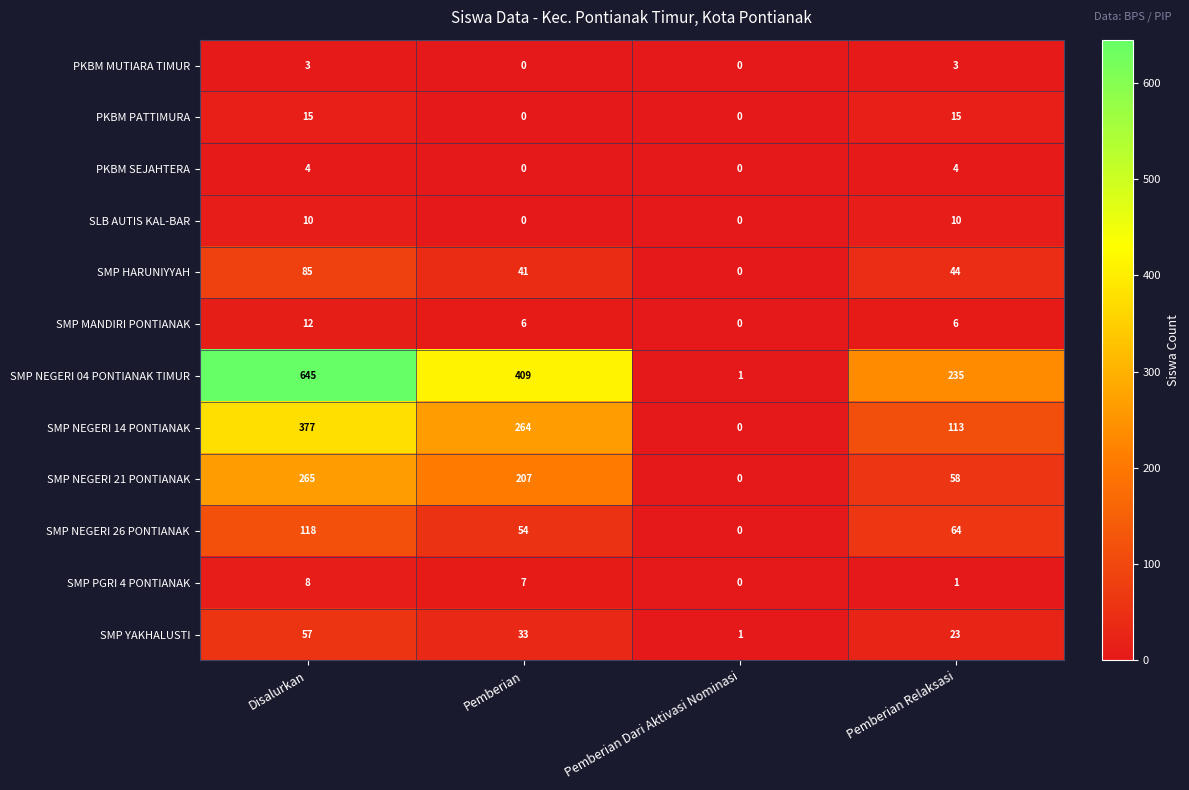

What is the sum of all PKBM PATTIMURA values?

30